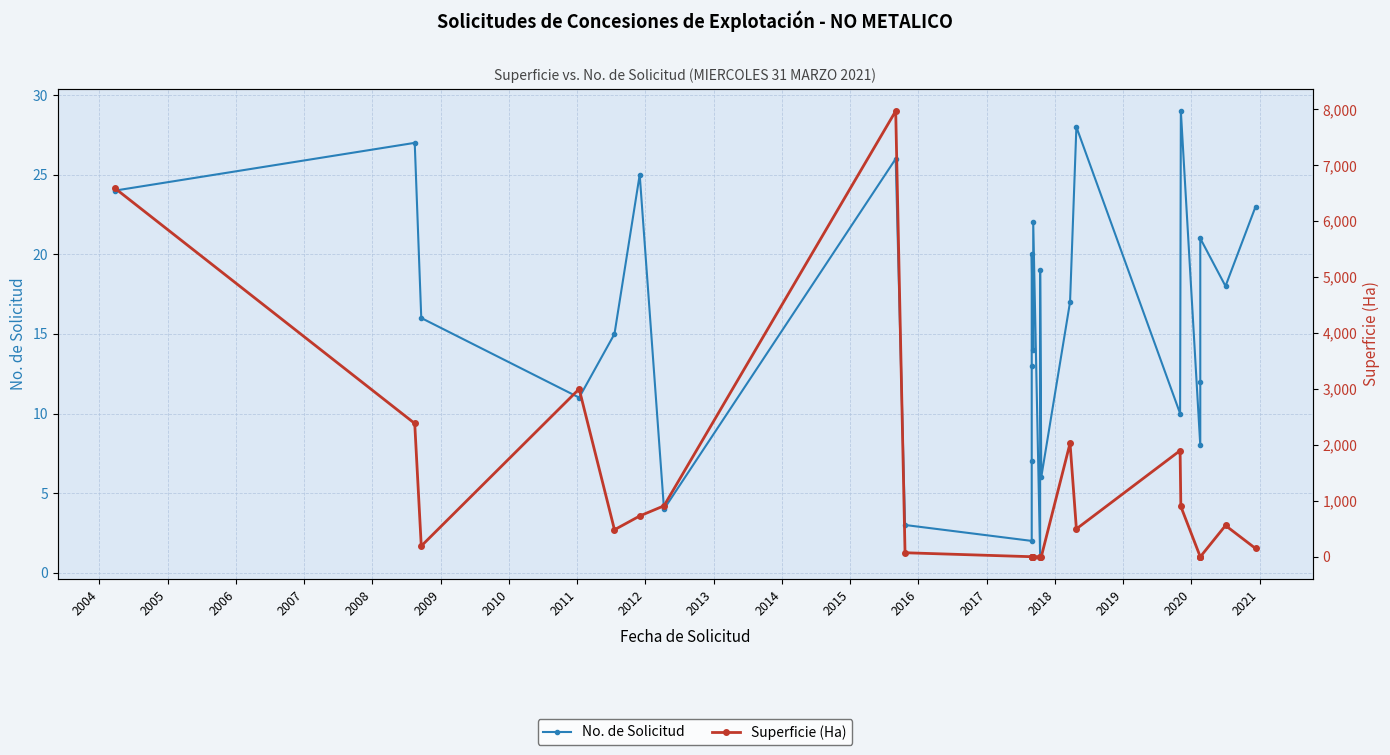

How many values in the No. de Solicitud series exceed 16?

13